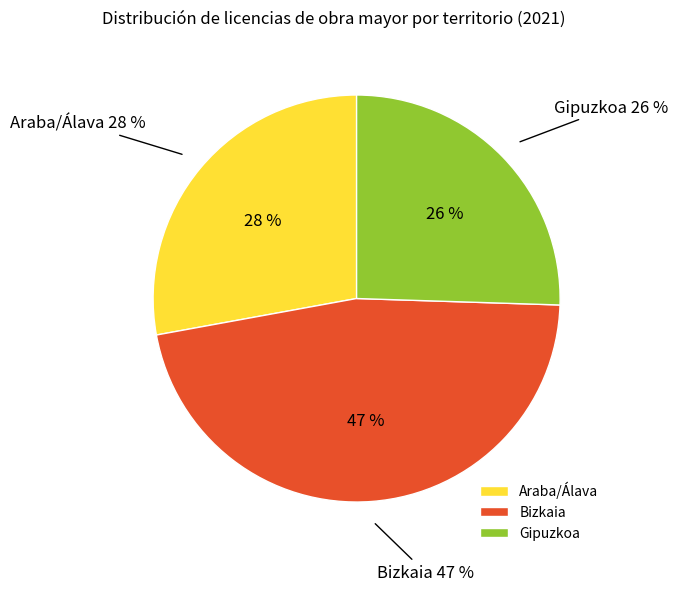

Rank the categories by value from highest to lowest.

Bizkaia, Araba/Álava, Gipuzkoa